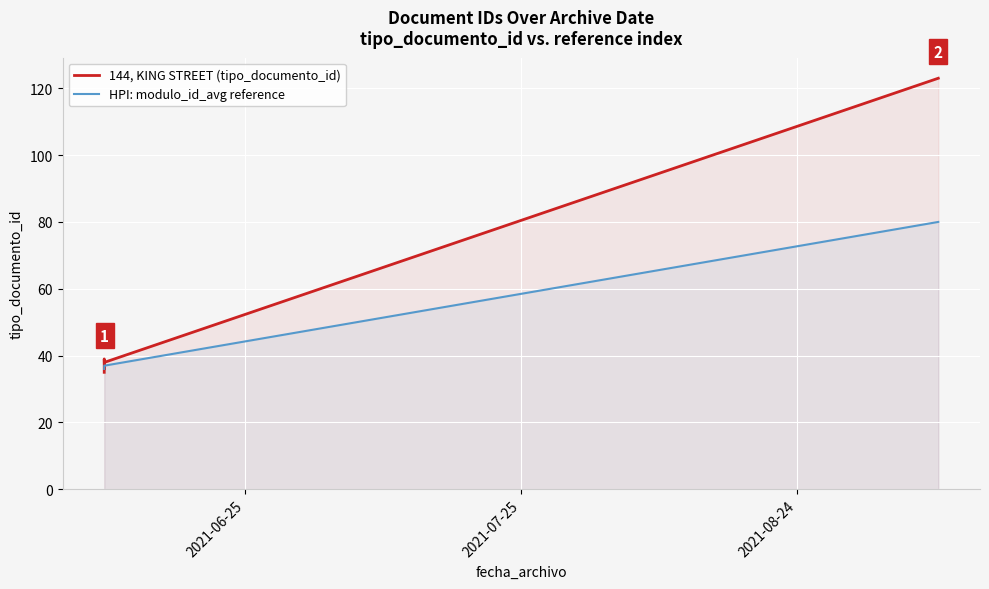

True or false: 144, KING STREET (tipo_documento_id) and HPI: modulo_id_avg reference intersect in this chart.

True